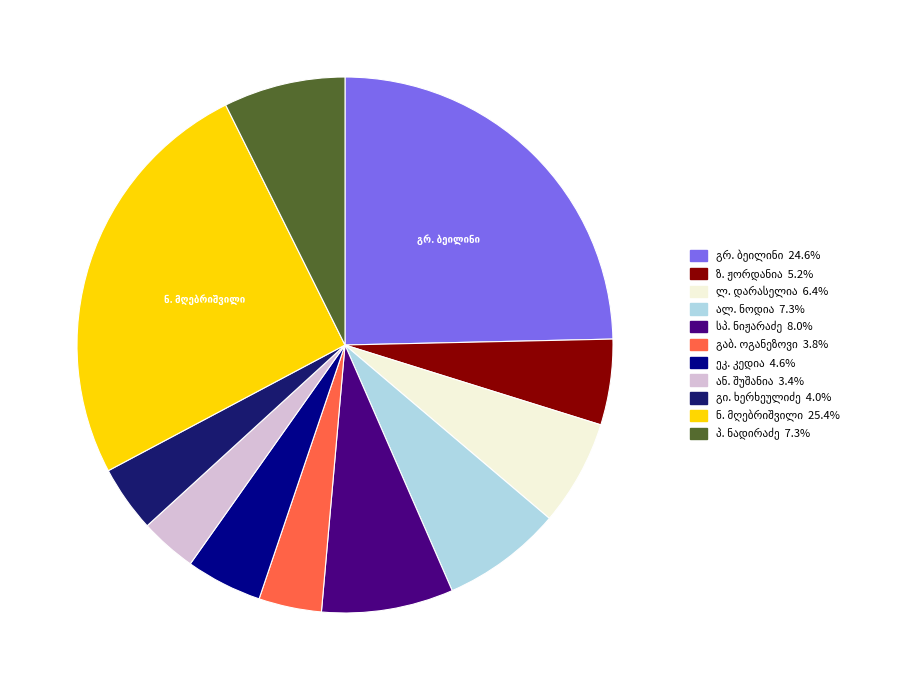

Is there a majority slice in this chart?

No